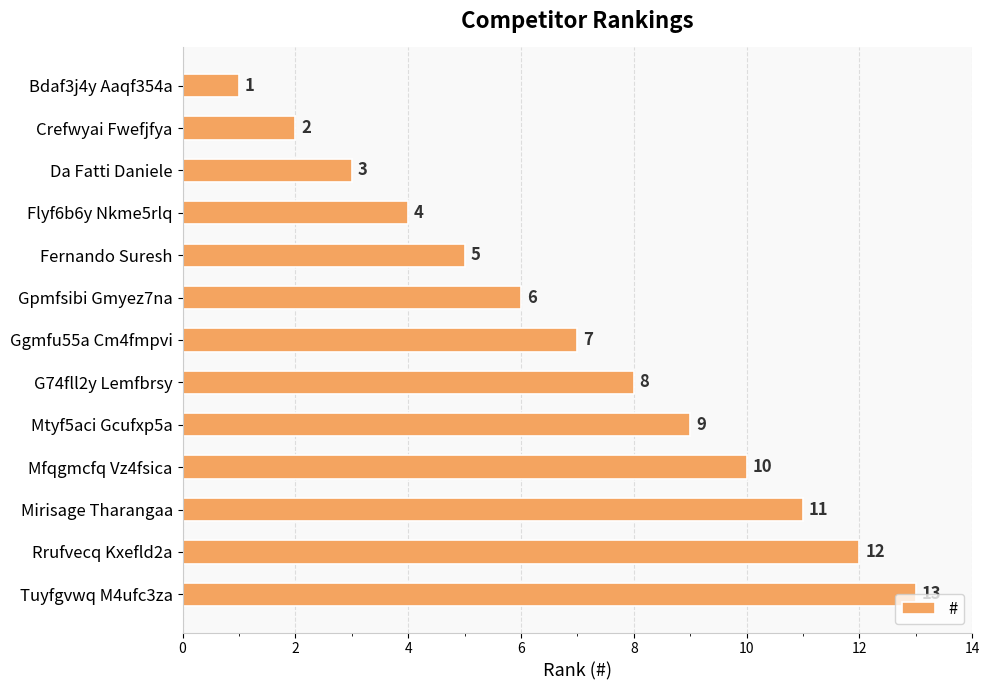

How many bars are there in total?

13